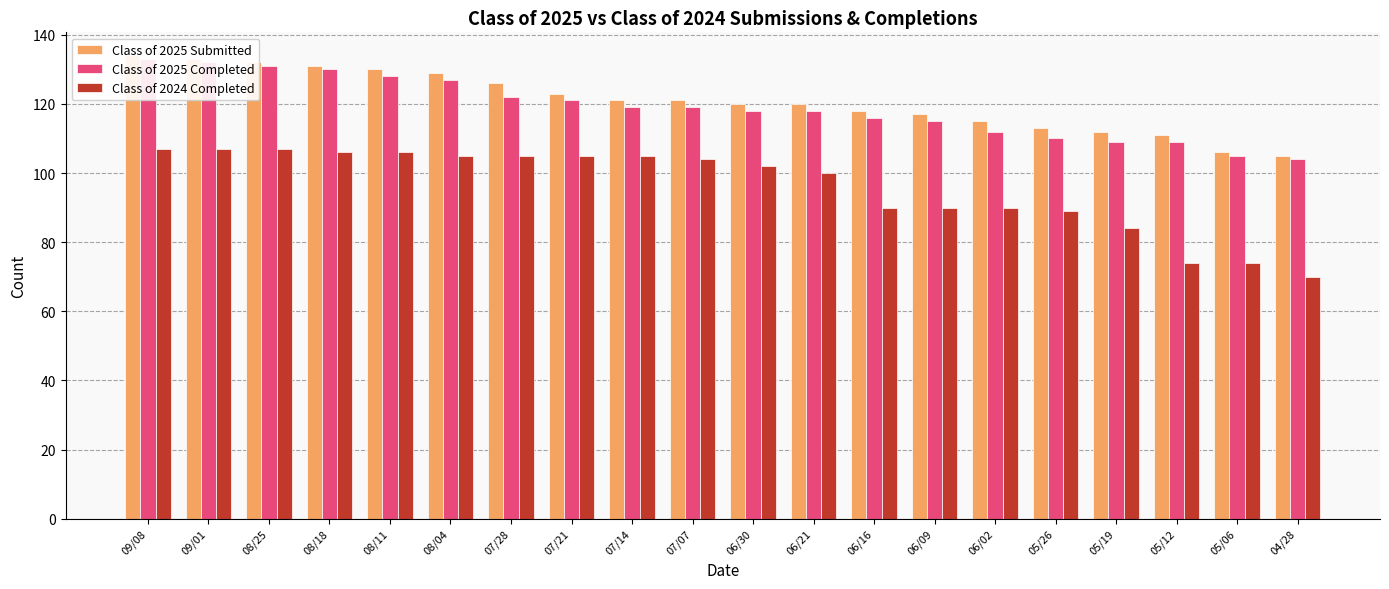

Which category has the lowest value in the Class of 2024 Completed series?

04/28